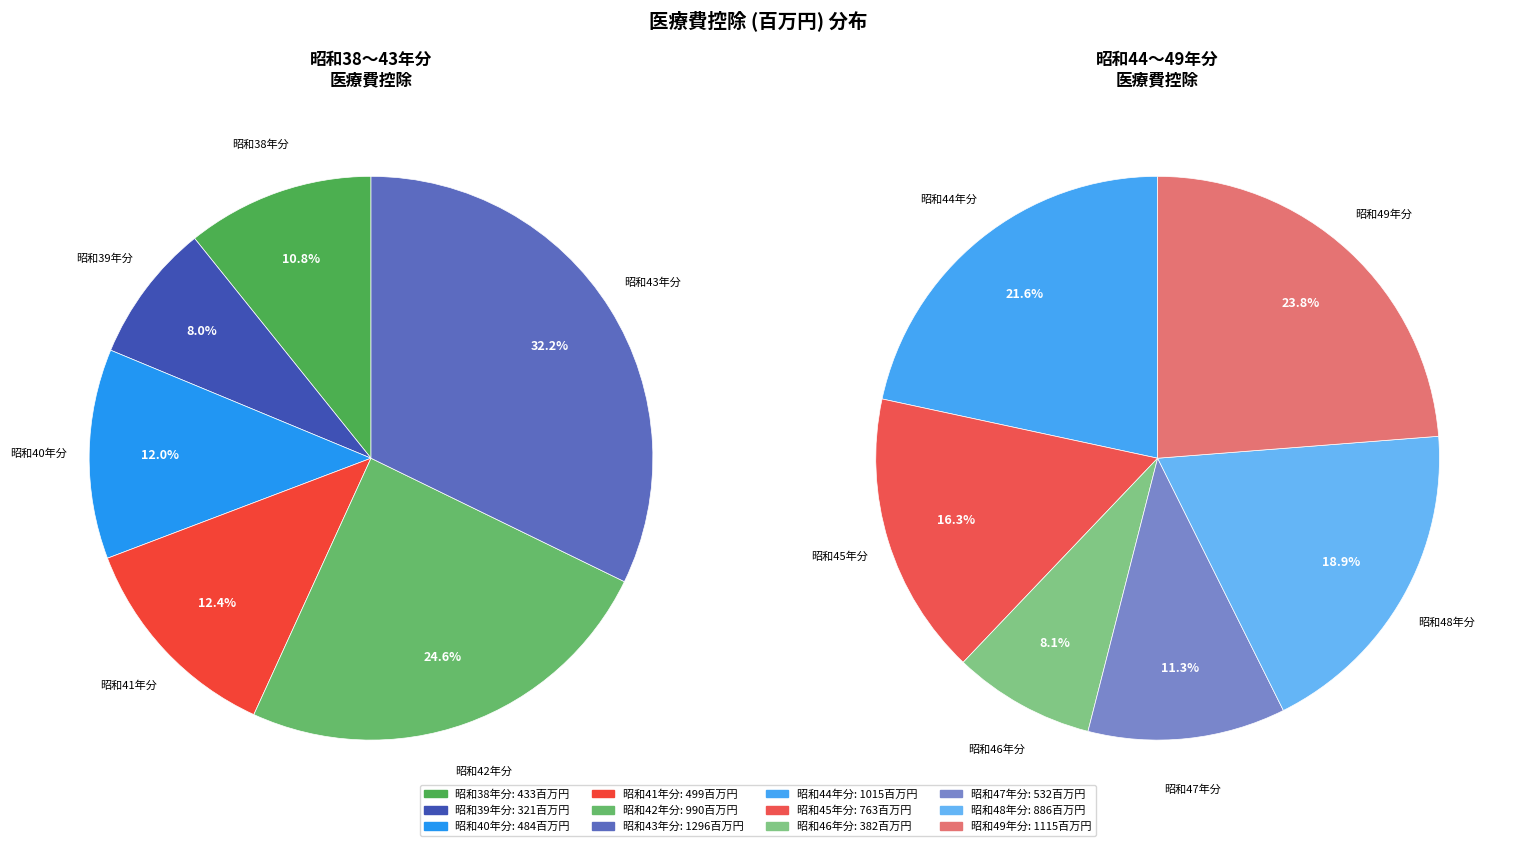

How many segments does this pie chart have?

12